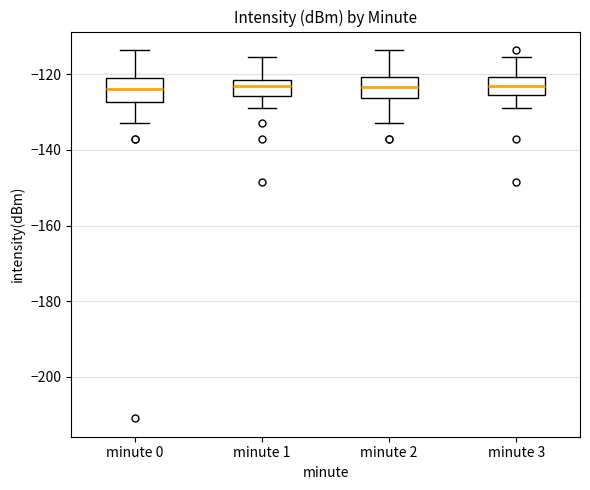

Reading left to right, read every box against the y-axis: the position of its median line, the range the box covers, and the ends of its whiskers. The values are not printed on the chart, so give them approximately, as read against the axis.

minute 0: median -124, box -128 to -120, whiskers -132 to -114
minute 1: median -124, box -126 to -122, whiskers -128 to -116
minute 2: median -124, box -126 to -120, whiskers -132 to -114
minute 3: median -124, box -126 to -120, whiskers -128 to -116